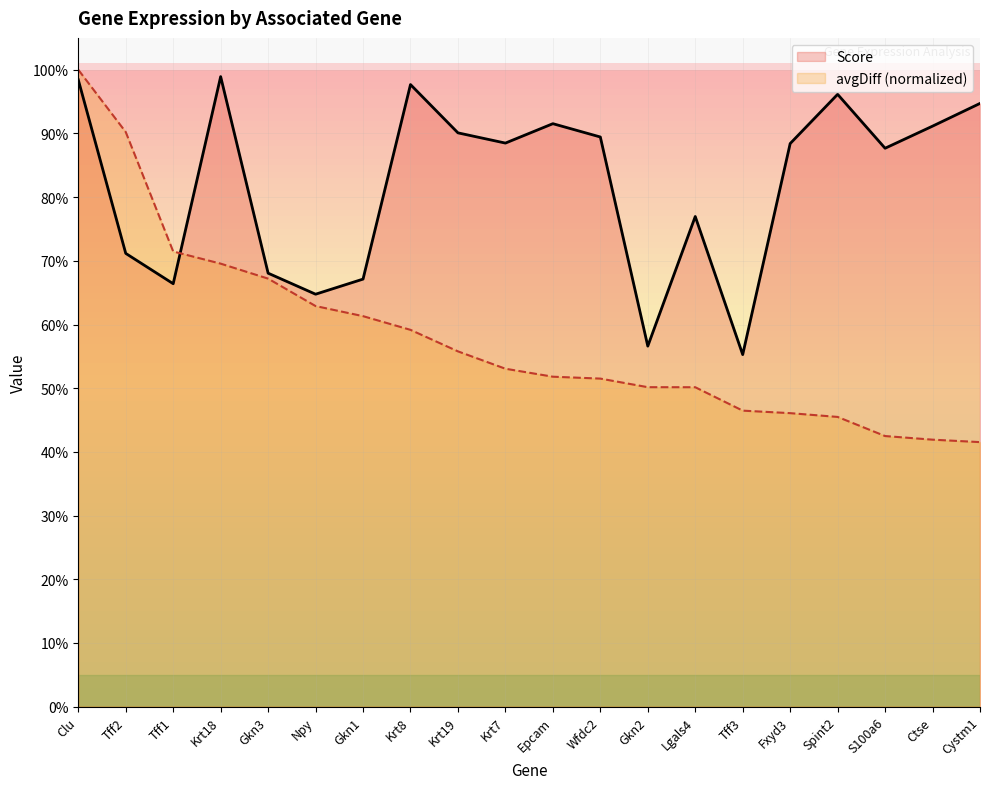

What is the difference between the Score values at Epcam and Gkn2?

0.3